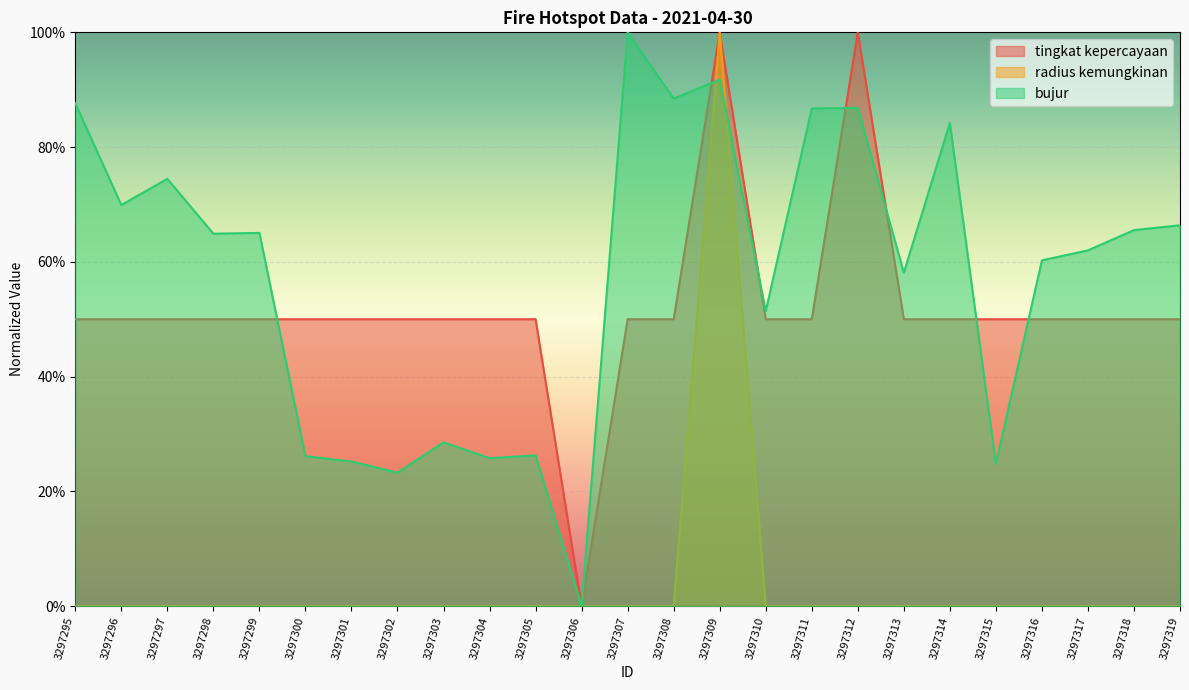

At which category does tingkat kepercayaan reach its first local peak?

3297309